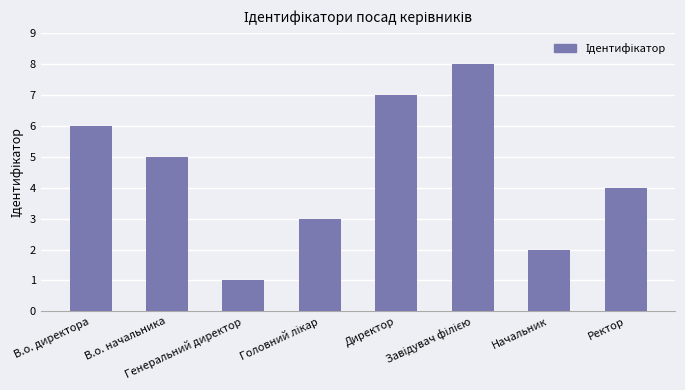

What is the ratio of the value at В.о. начальника to the value at Начальник?

2.5